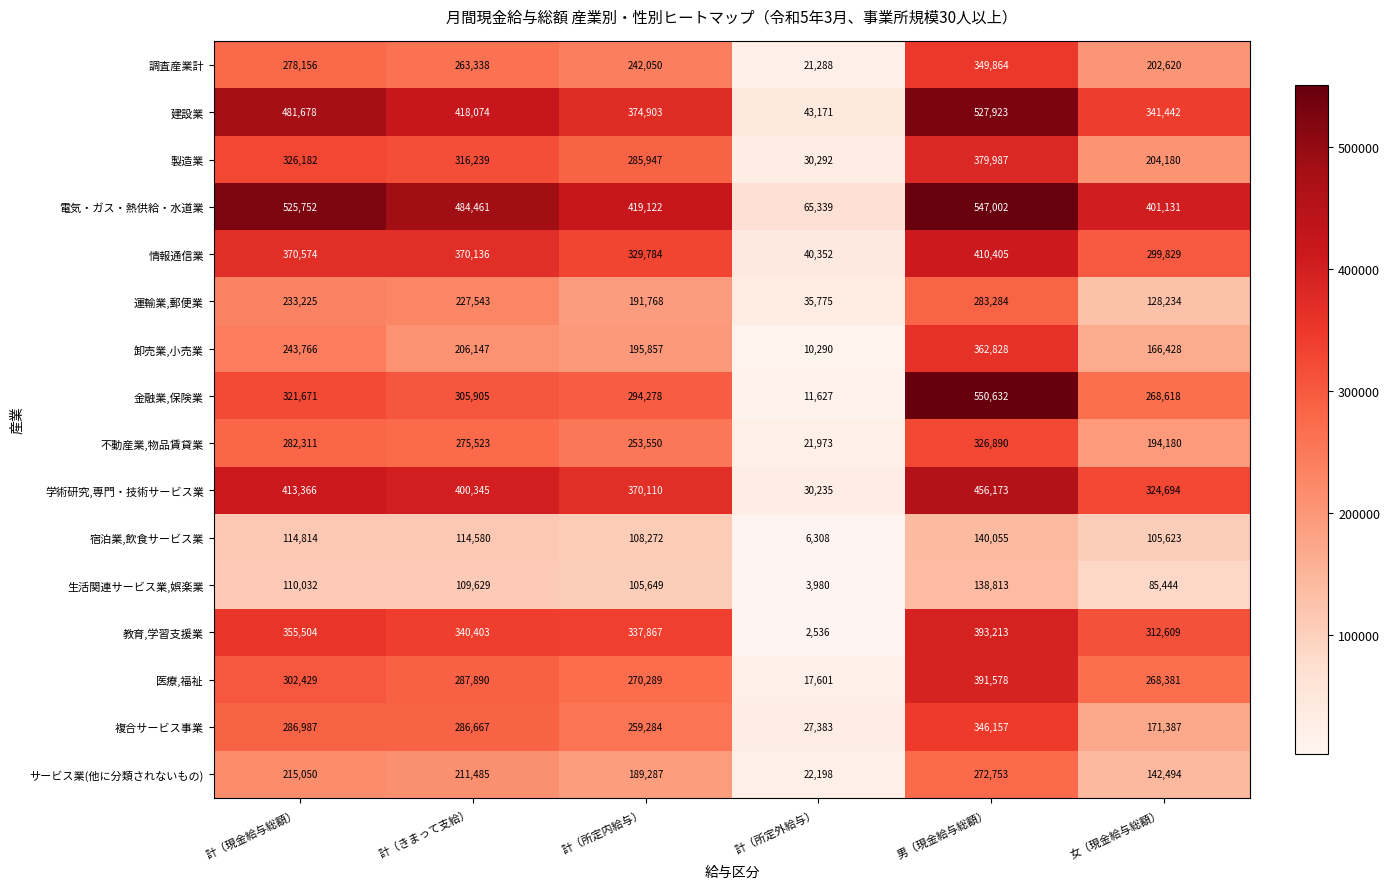

What is the difference between the 調査産業計 values at 男（現金給与総額） and 計（現金給与総額）?

71708